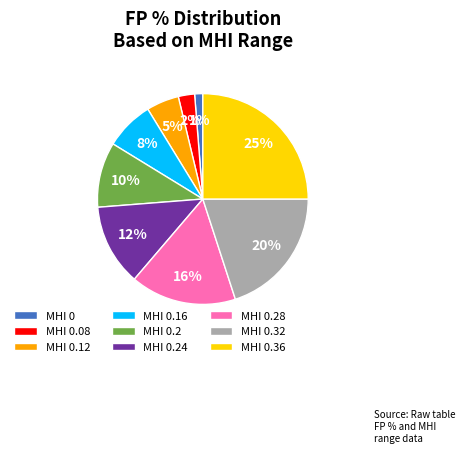

Is it true that MHI 0.28 is 6% of the pie?

False